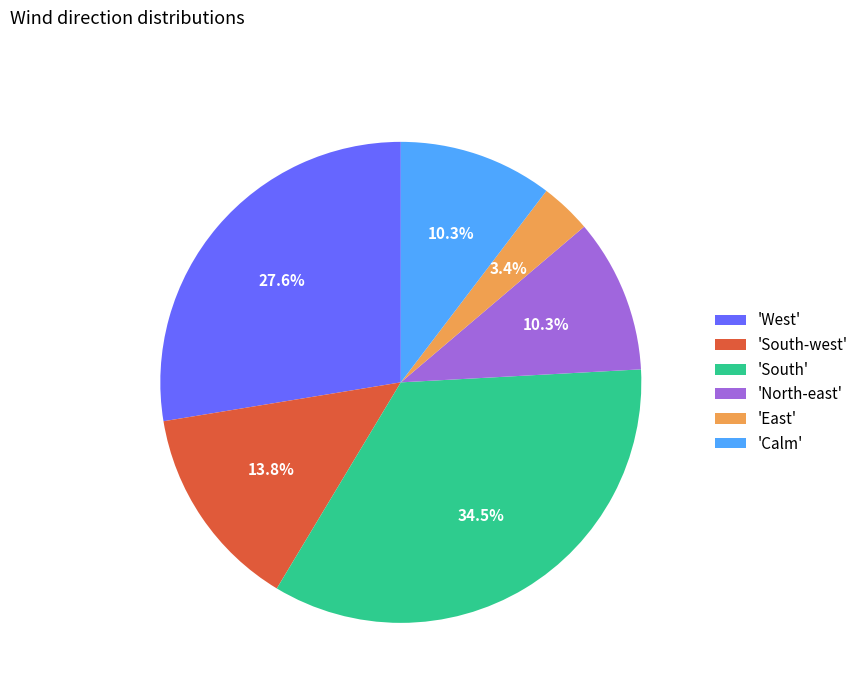

Which category has the smallest portion of the pie?

'East'